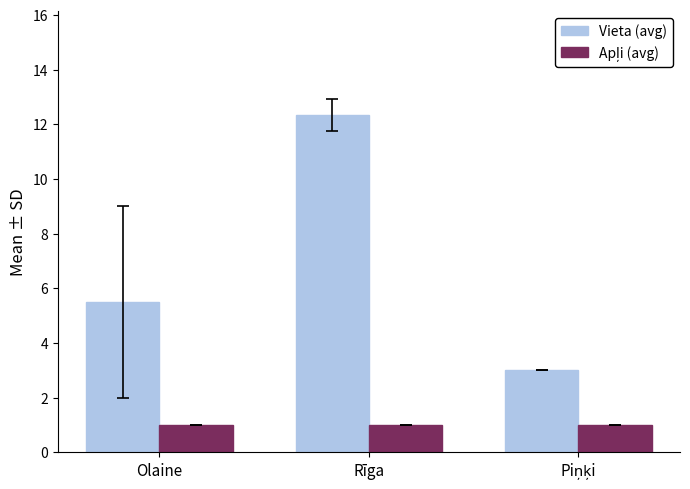

What is the spread (max minus min) of values at Olaine?

4.5